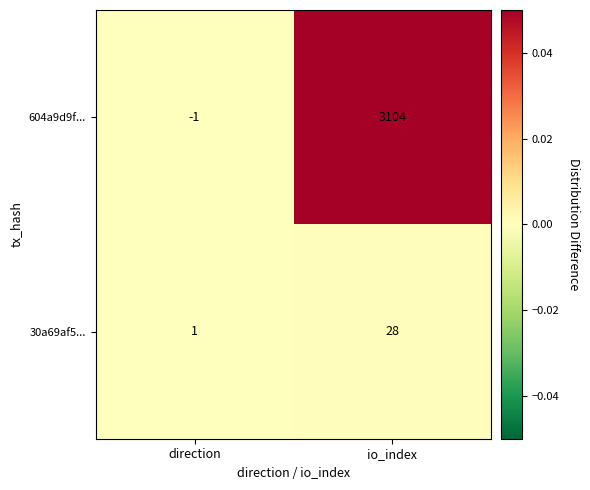

How many series are shown in this chart?

2